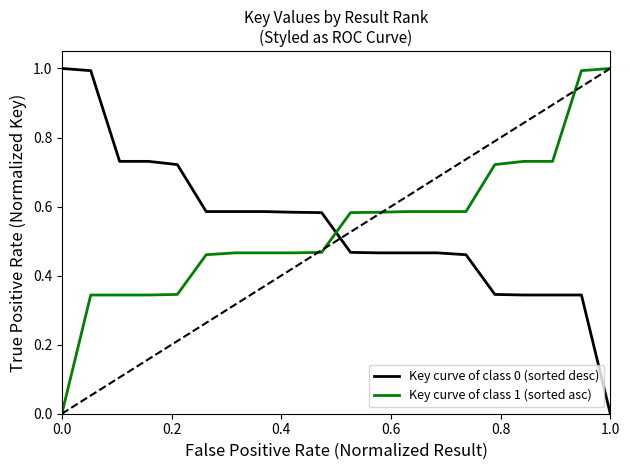

Does the chart have visible grid lines?

No